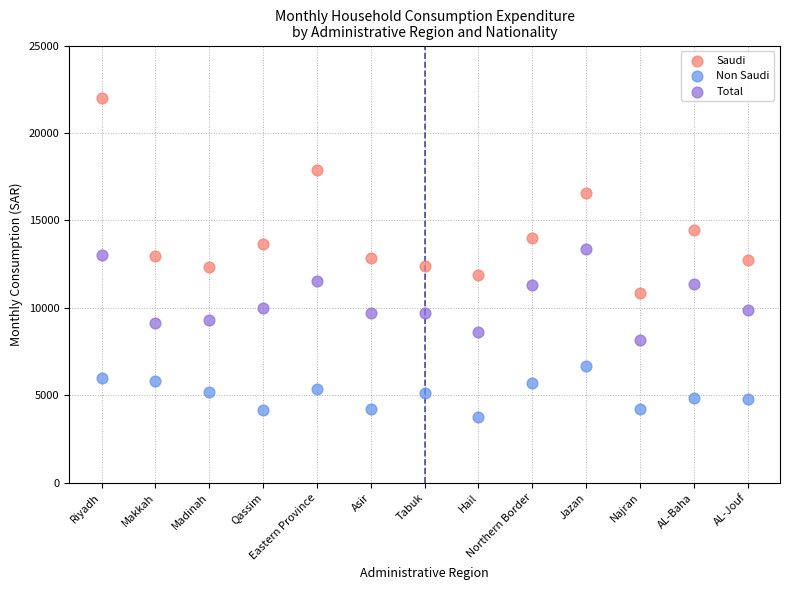

Which series contains the lowest Y value?

Non Saudi